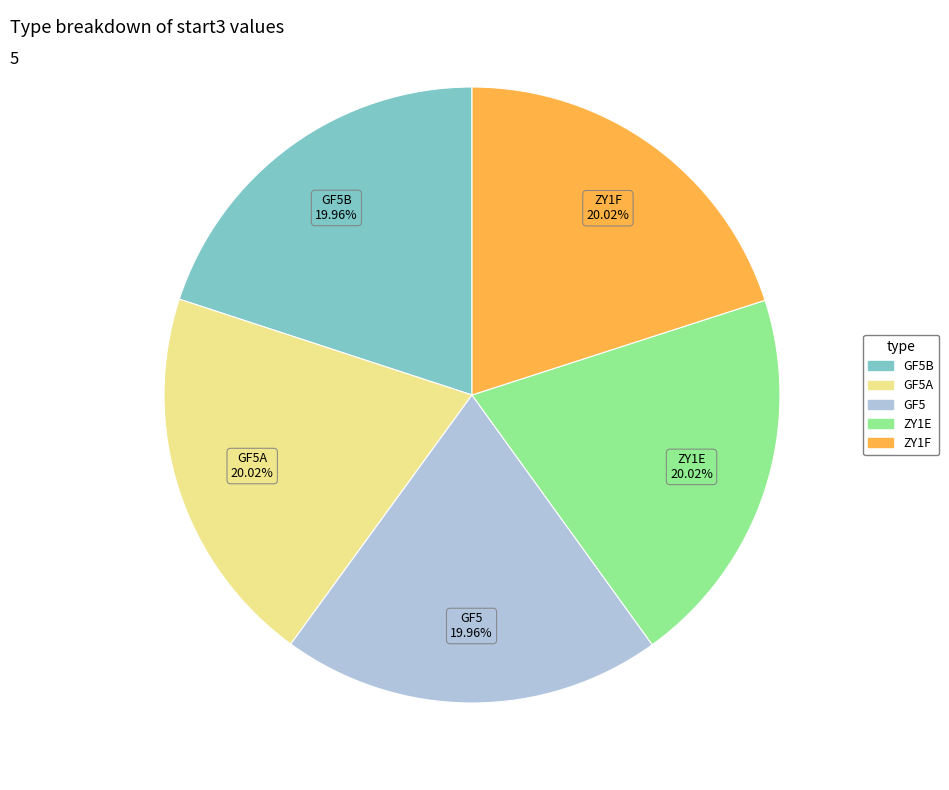

What percentage is the ZY1E slice, to the nearest percent?

20%